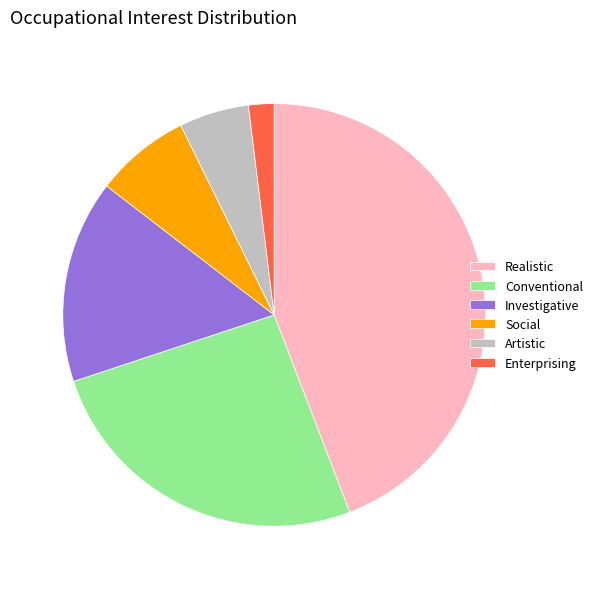

The Enterprising slice represents 2% of the pie. True or false?

True